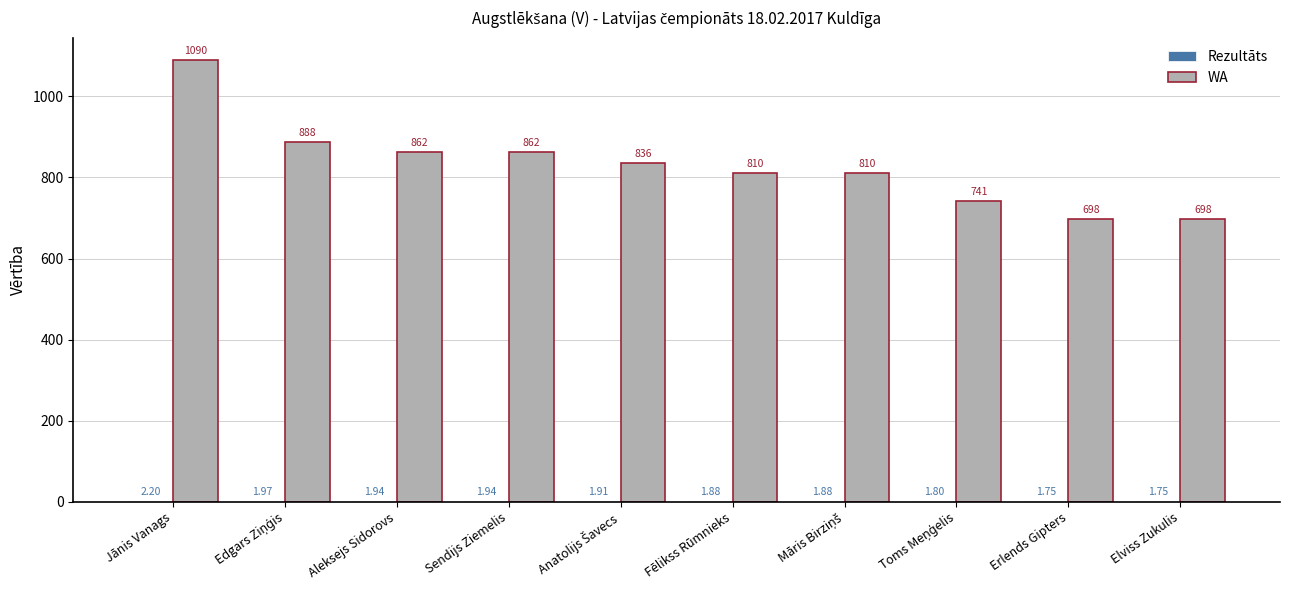

How many groups of bars are there?

10